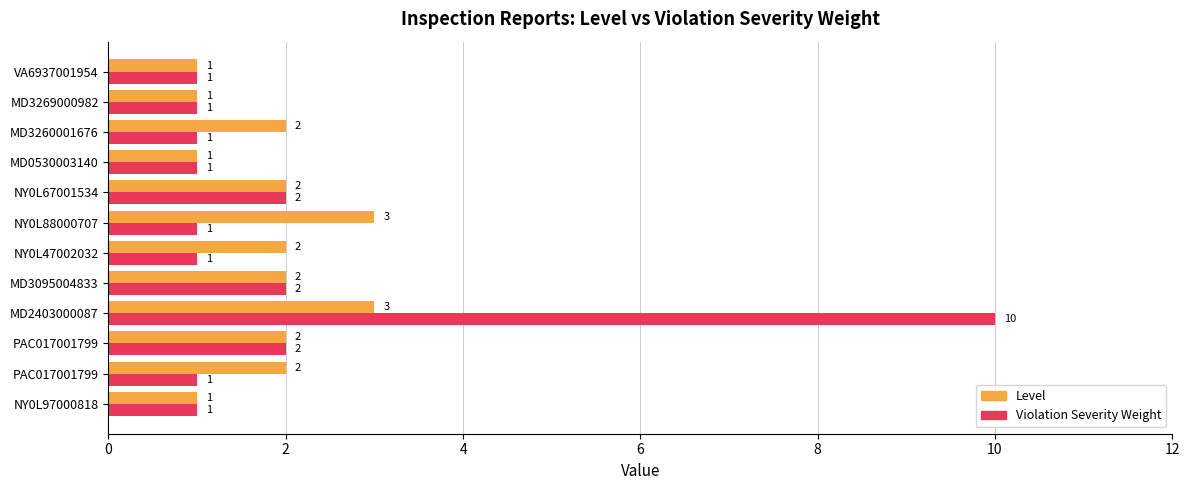

How many data points does each series have?

12